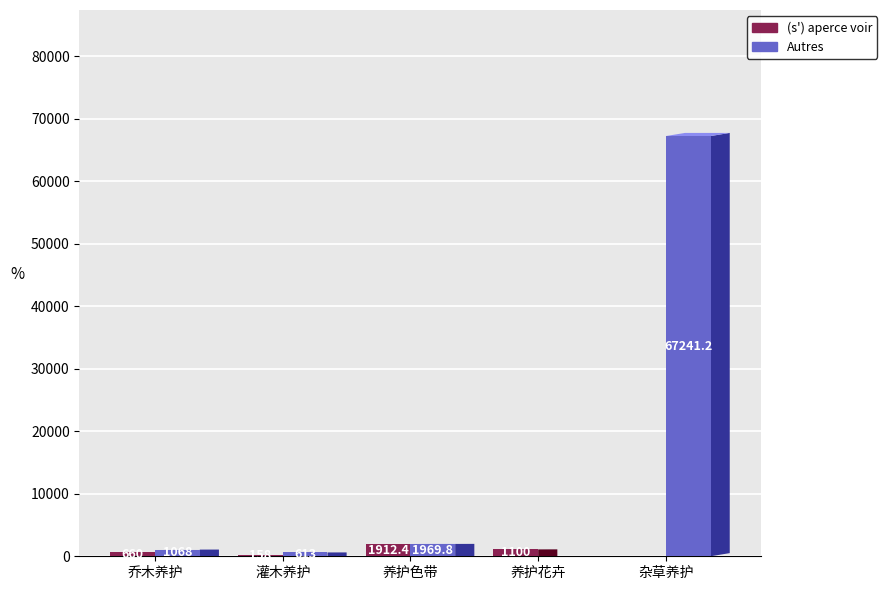

Which series has the largest range (max minus min)?

Autres